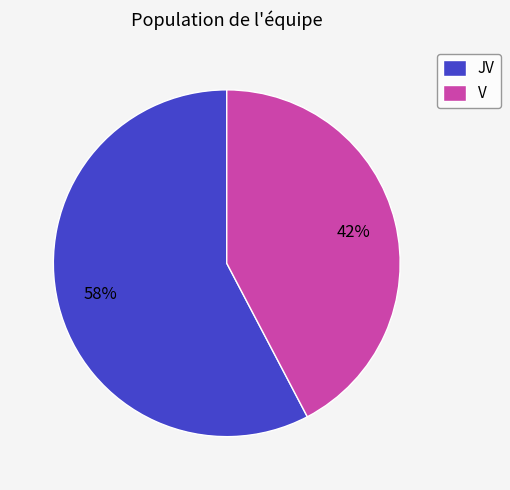

To the nearest percent, what percentage of the pie is JV?

58%